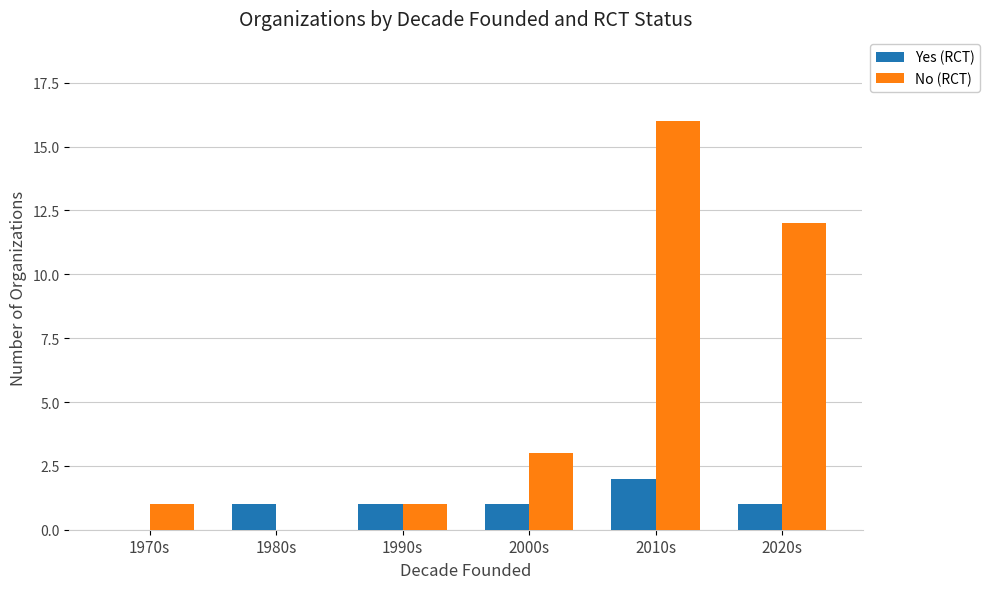

What is the sum of all No (RCT) values?

33